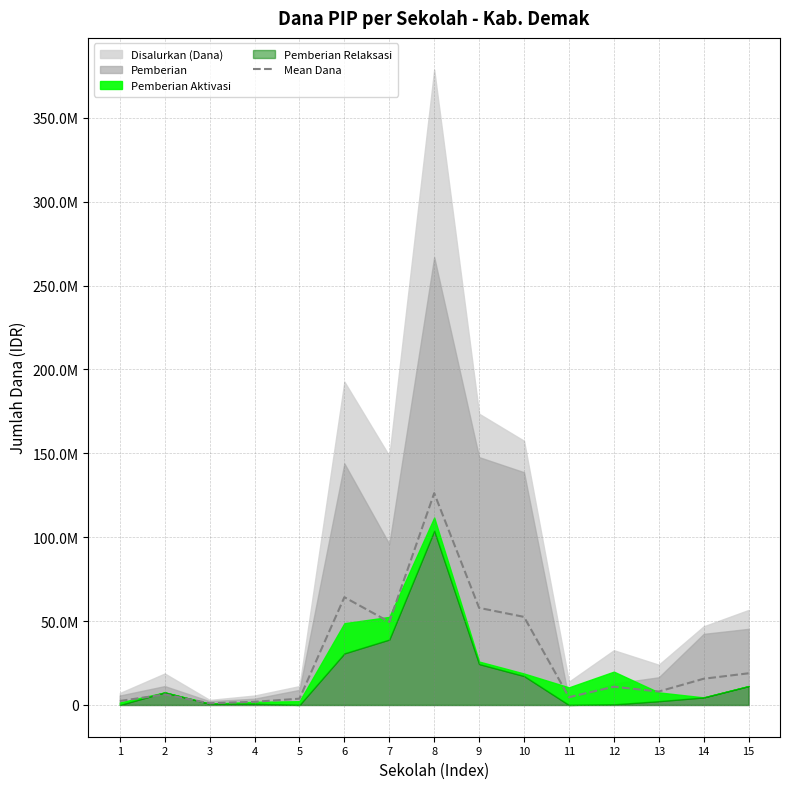

What is the value of the 14th point from the left?

15625000